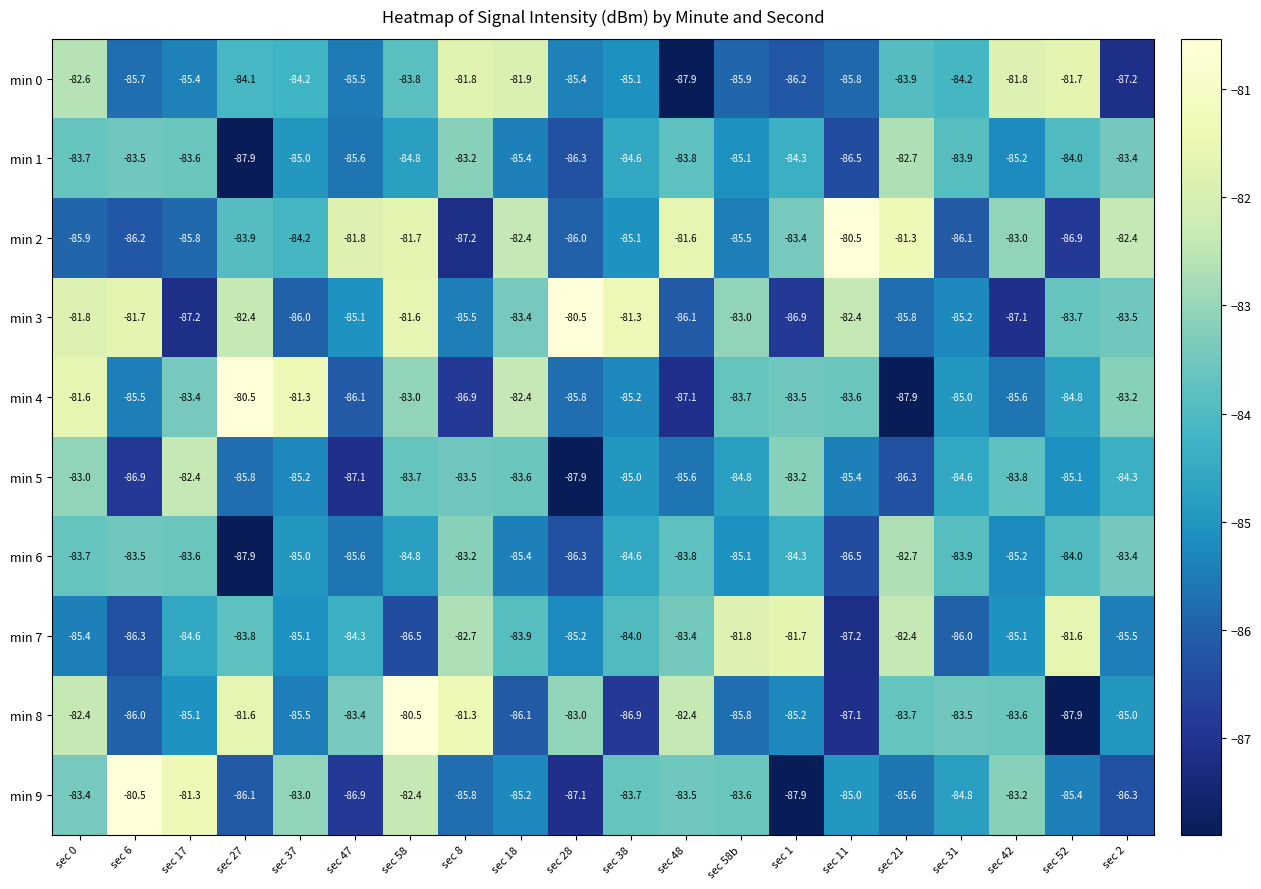

List the labels in order of min 5 value, largest first.

sec 17, sec 0, sec 1, sec 8, sec 18, sec 58, sec 42, sec 2, sec 31, sec 58b, sec 38, sec 52, sec 37, sec 11, sec 48, sec 27, sec 21, sec 6, sec 47, sec 28